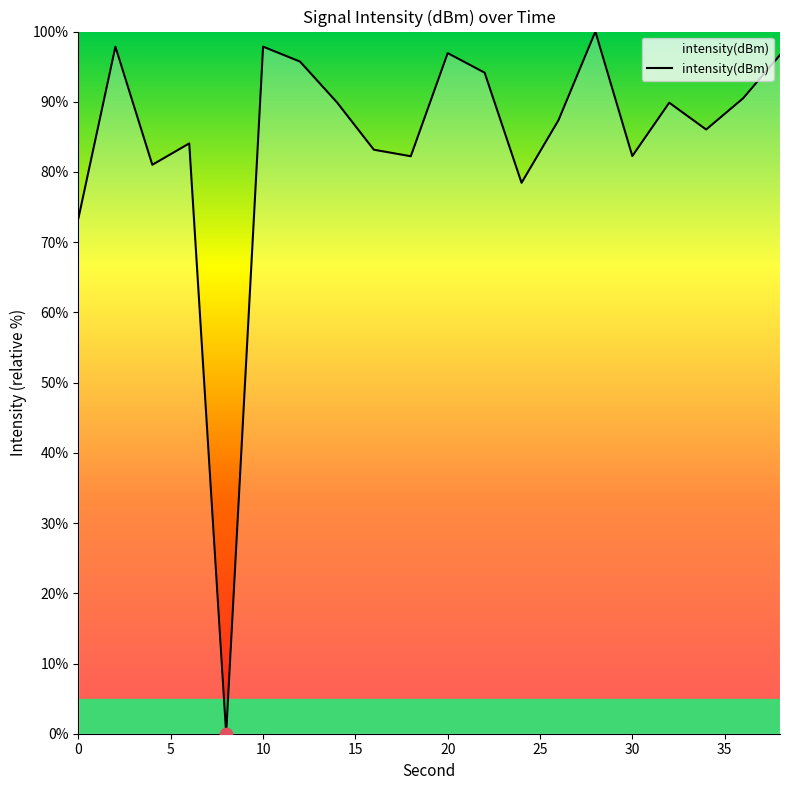

What is the maximum value shown in the chart?

100.0